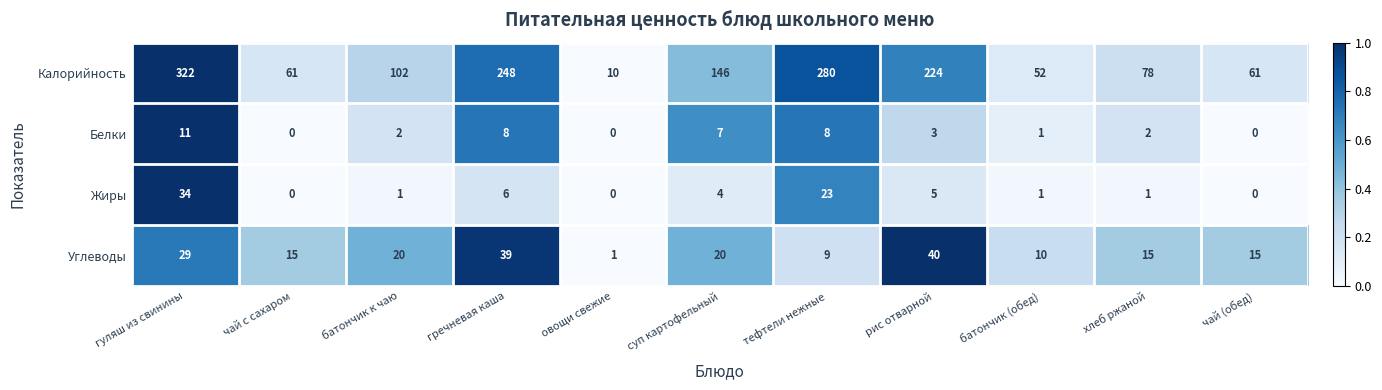

Which series has the largest total across all categories?

Калорийность